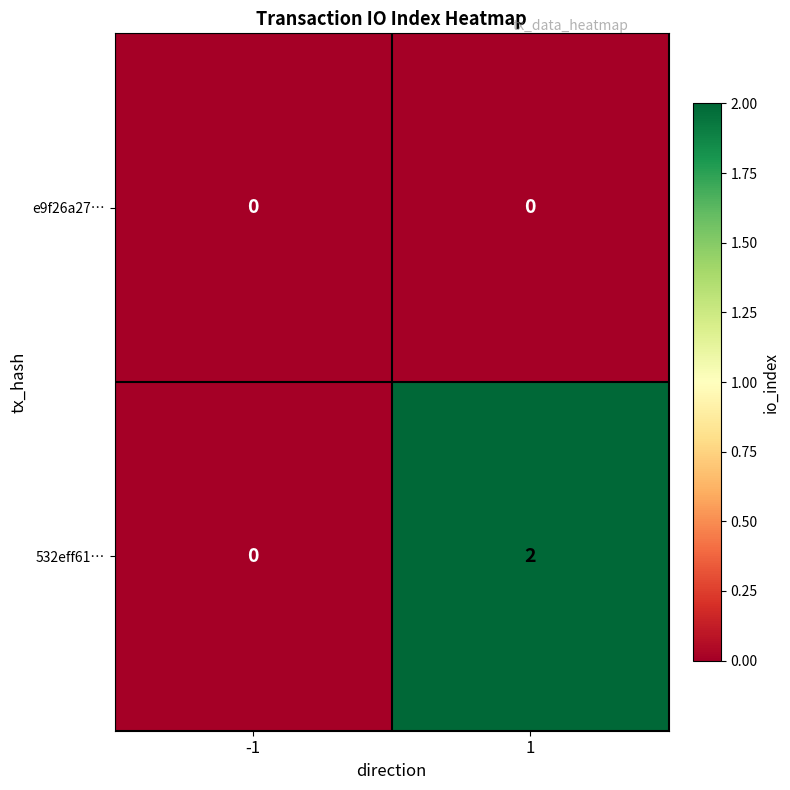

What is the maximum value shown in the chart?

2